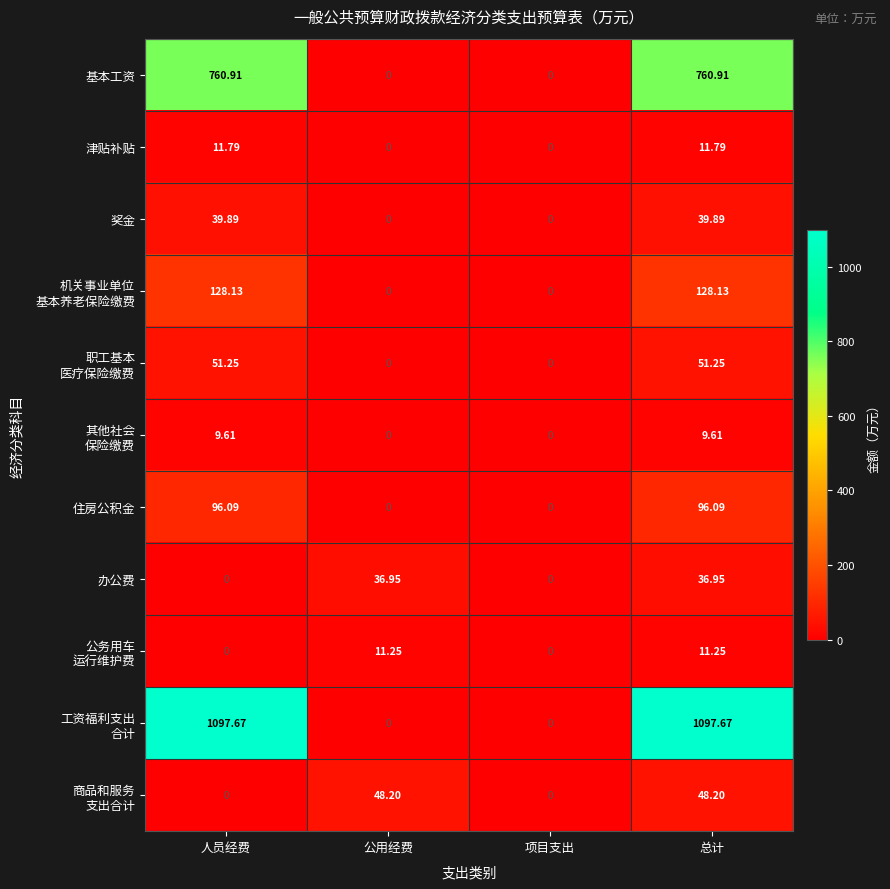

At which category is the sum across all series the highest?

总计